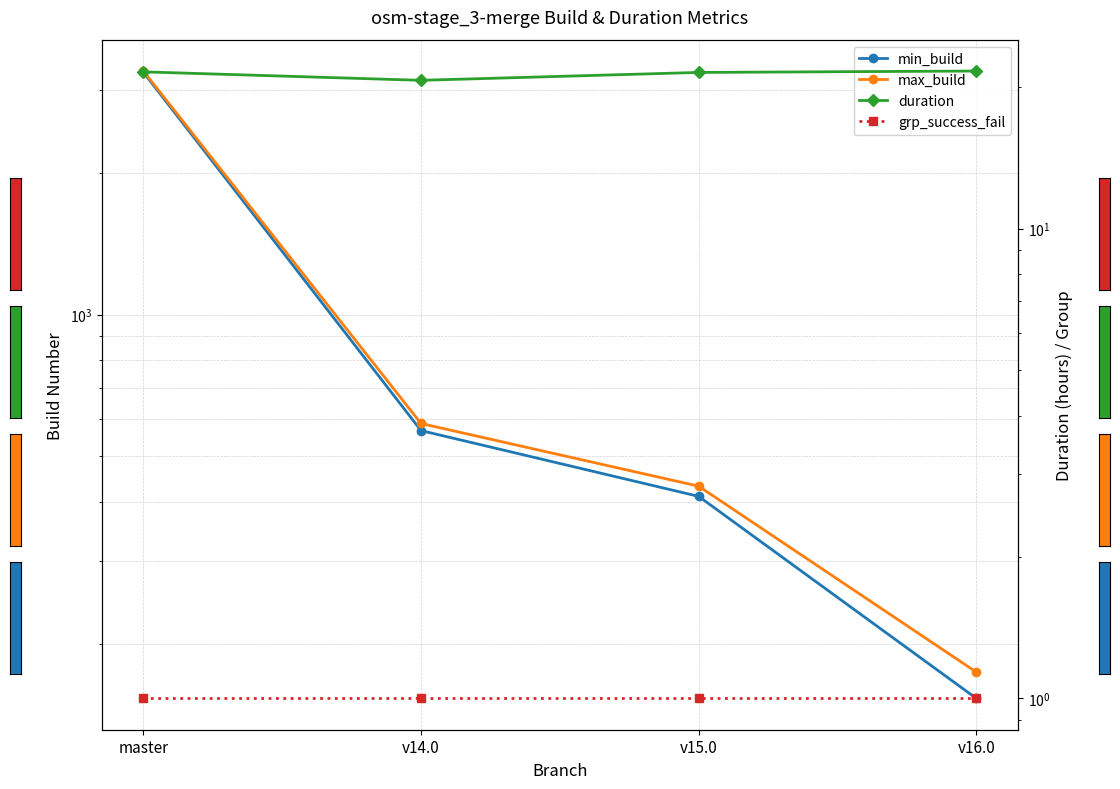

How many lines are shown in the chart?

4